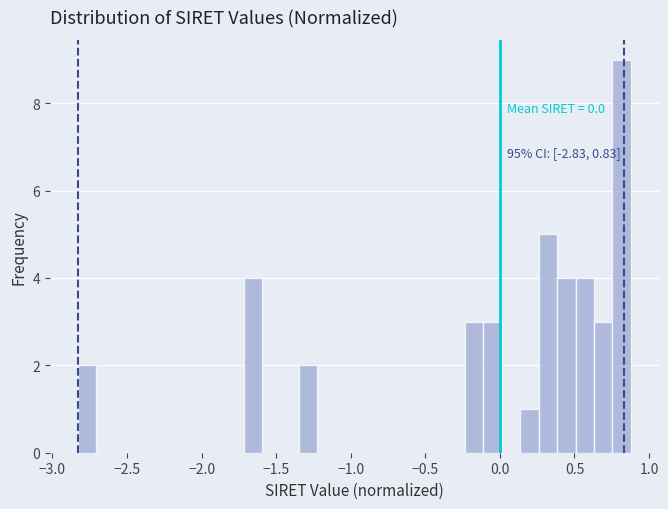

Around what value on the x-axis is the tallest bar? Give the approximate position of its centre, as read against the axis.

0.80